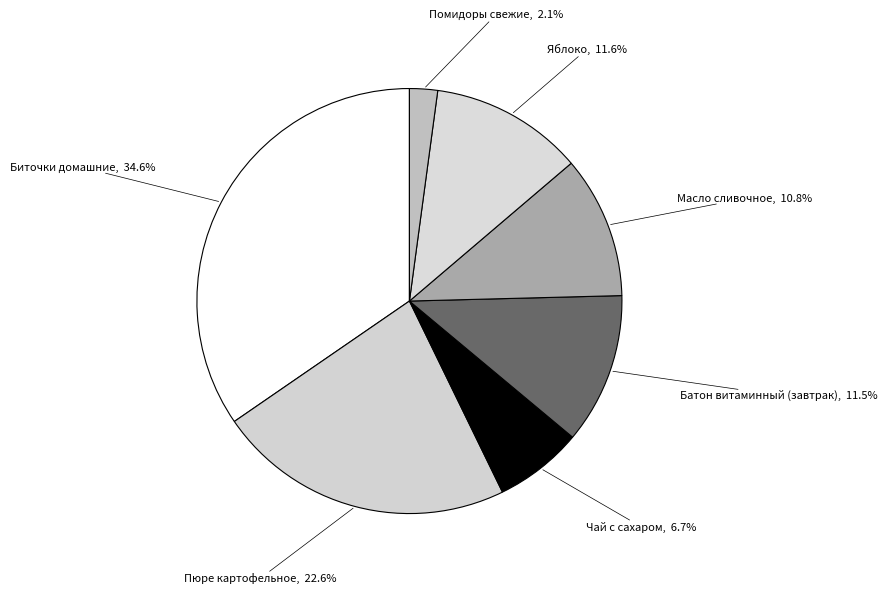

Do Чай с сахаром and Яблоко together represent more than half of the pie?

No